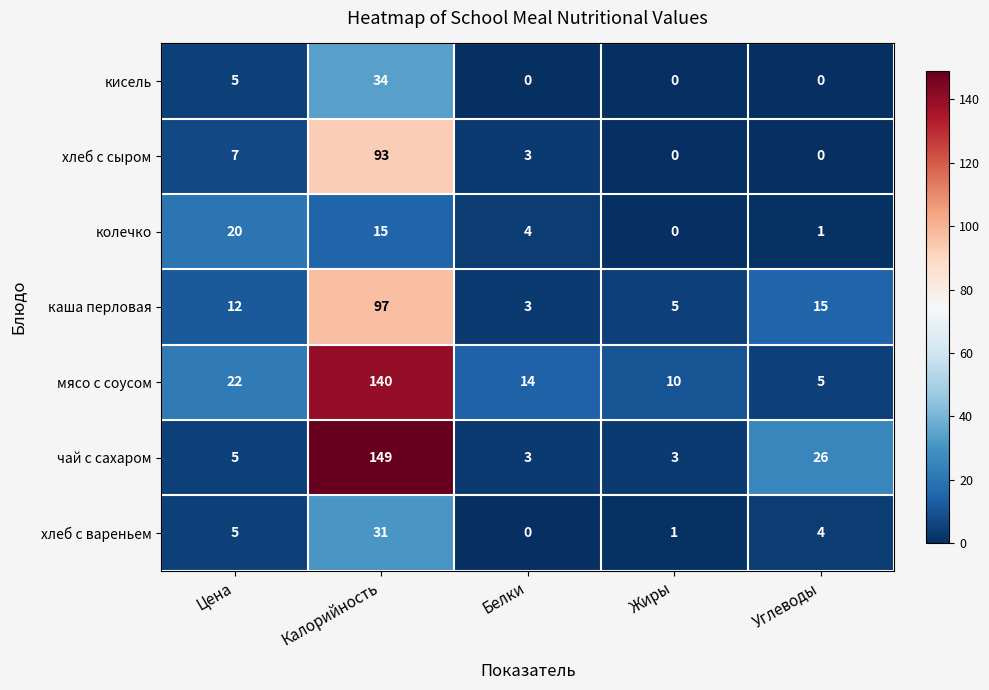

What is the minimum value for чай с сахаром?

3